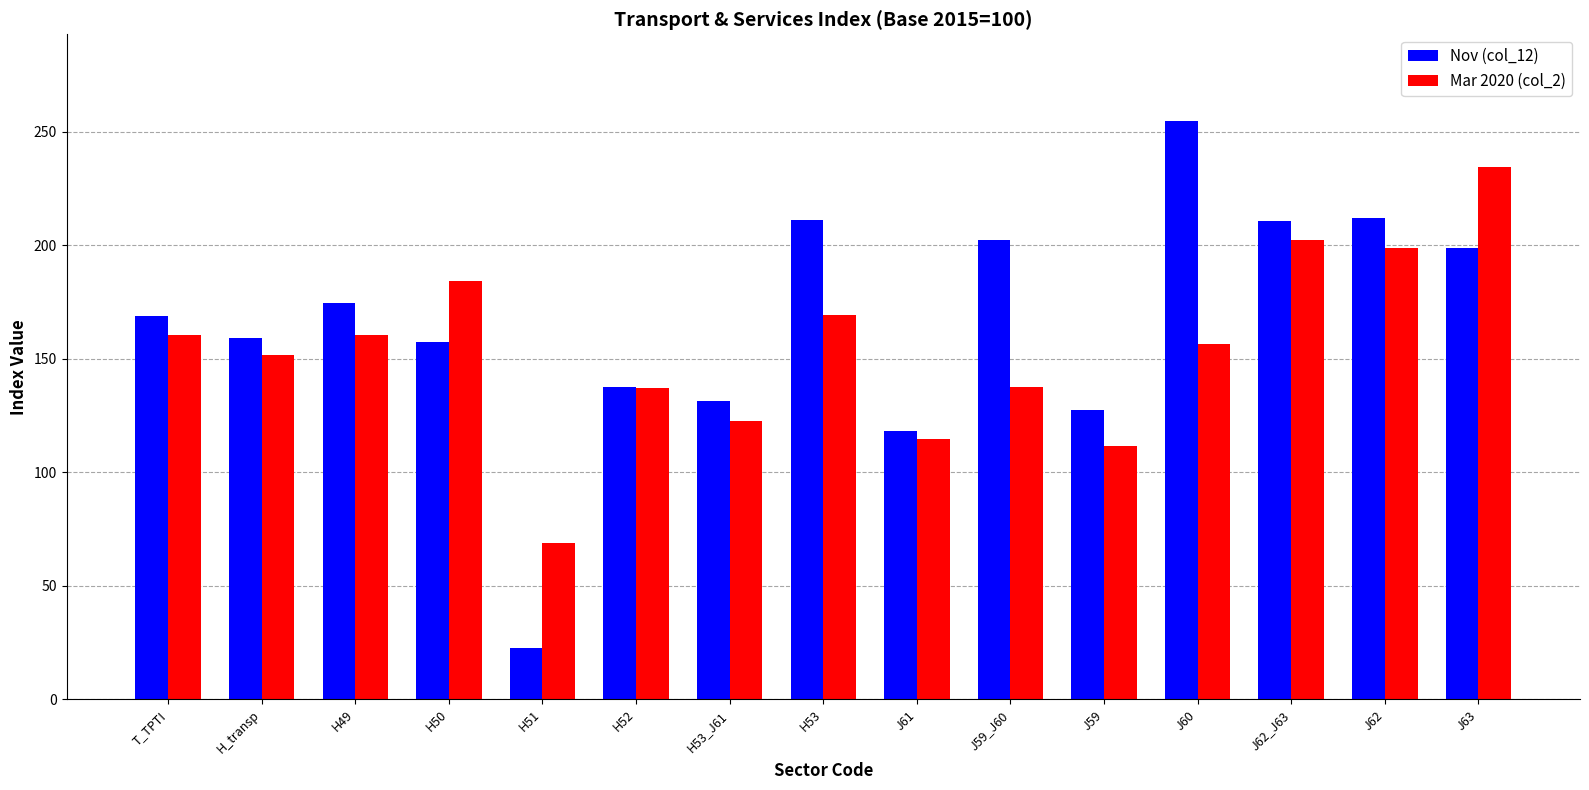

How many groups of bars are there?

15